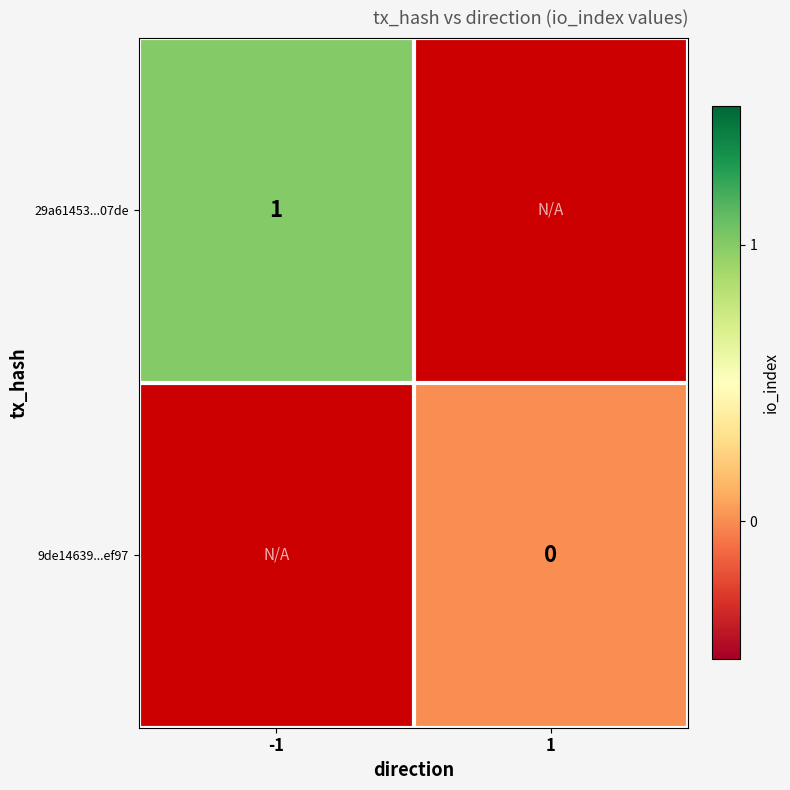

List the series in order of their peak value, highest first.

29a61453...07de, 9de14639...ef97